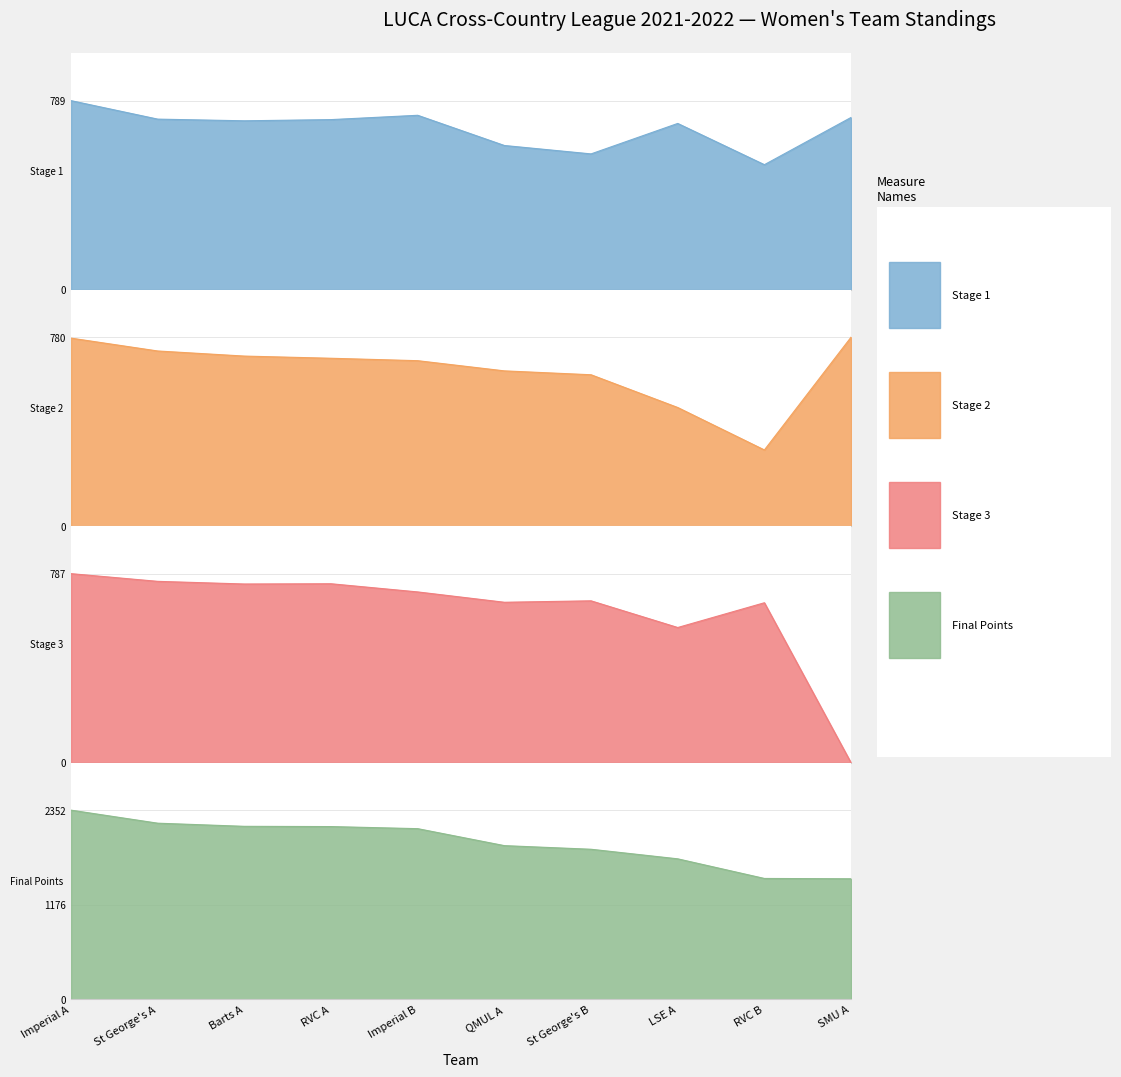

Does the chart have visible grid lines?

Yes